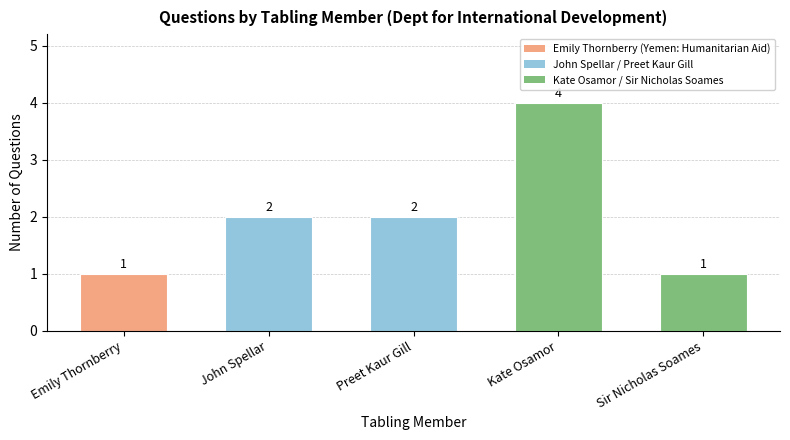

How many series are shown in this chart?

1